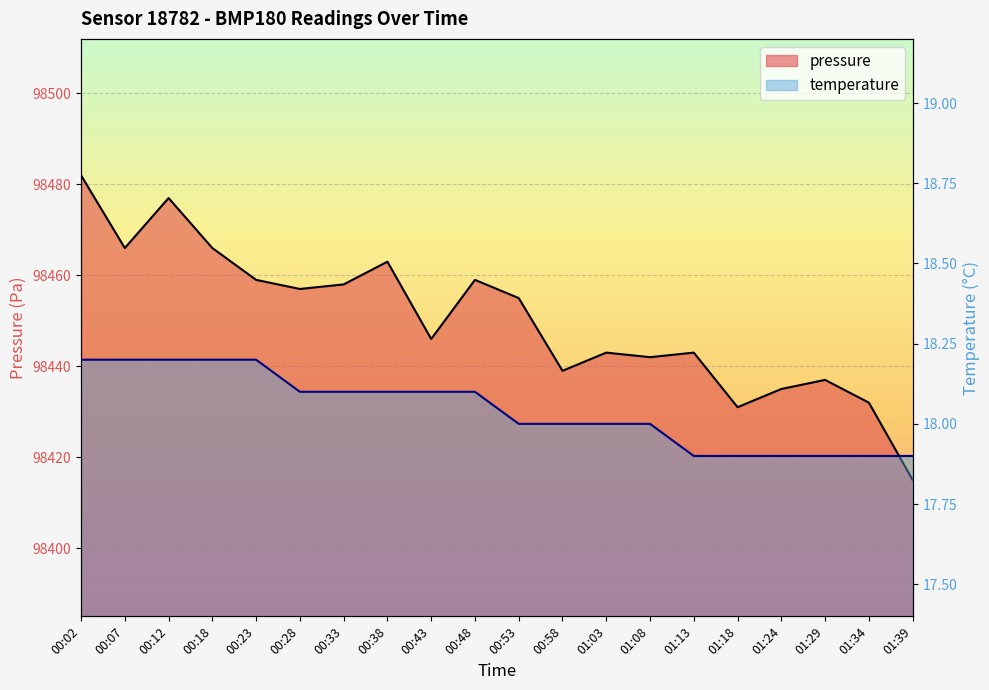

List the series in order of their overall mean, lowest first.

temperature, pressure